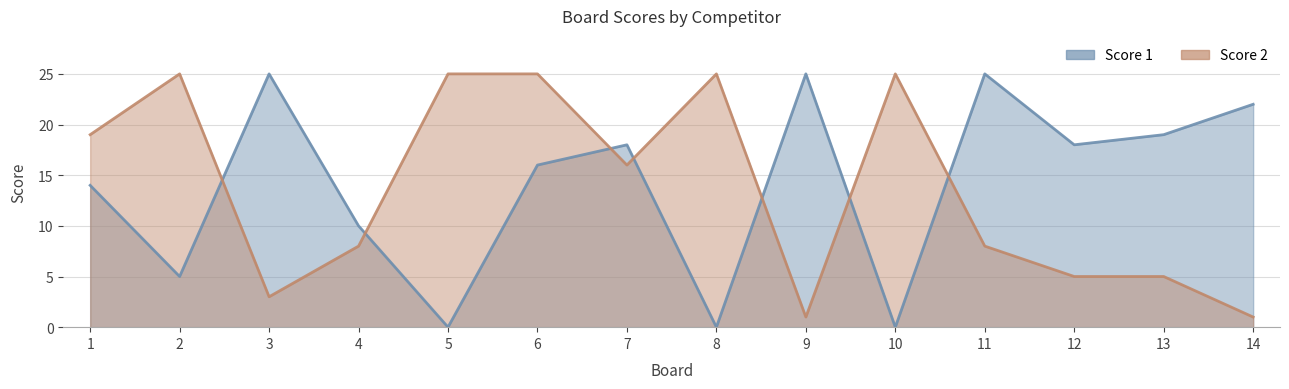

How many lines are shown in the chart?

2